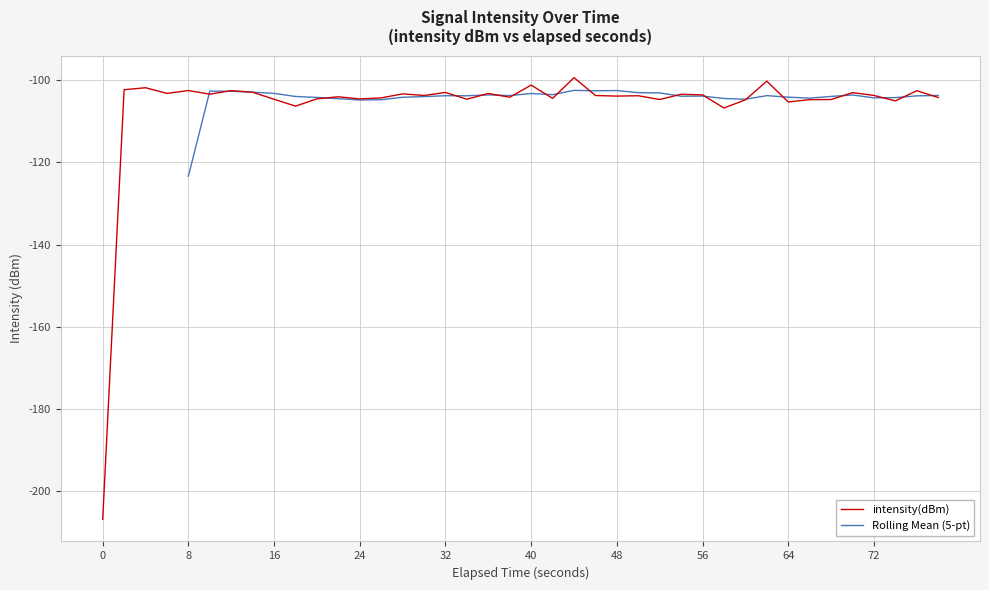

What is the minimum value for intensity(dBm)?

-206.9